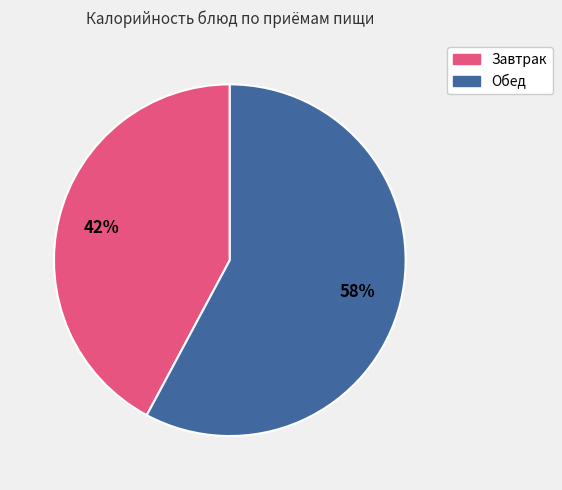

To the nearest percent, what is the difference between the largest and smallest slice percentages?

16%